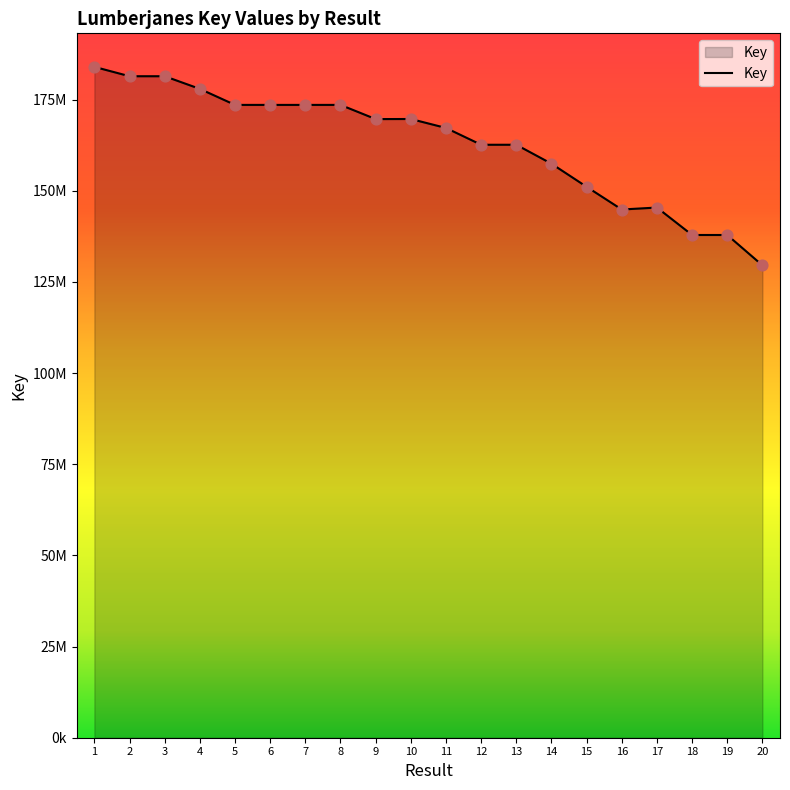

What is the ratio of the value at 12 to the value at 16?

1.1